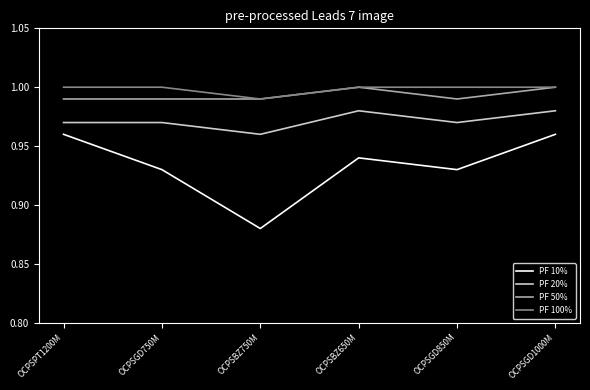

Is it true that PF 20% equals 1.0 at OCPSBZ750M?

True